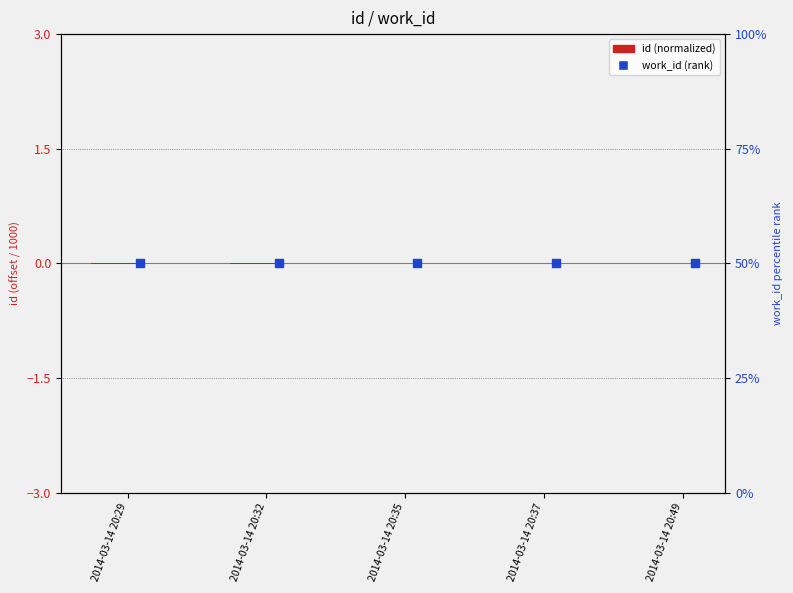

Which series contains the highest Y value?

work_id (rank)